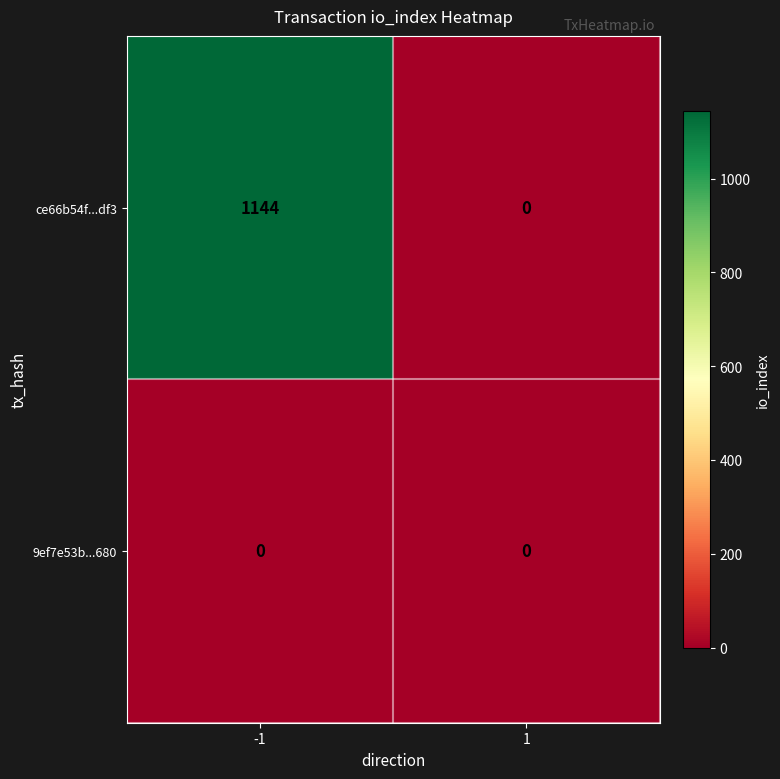

Reading right to left, extract all data points from this chart.

ce66b54f...df3: 1=0	-1=1144
9ef7e53b...680: 1=0	-1=0